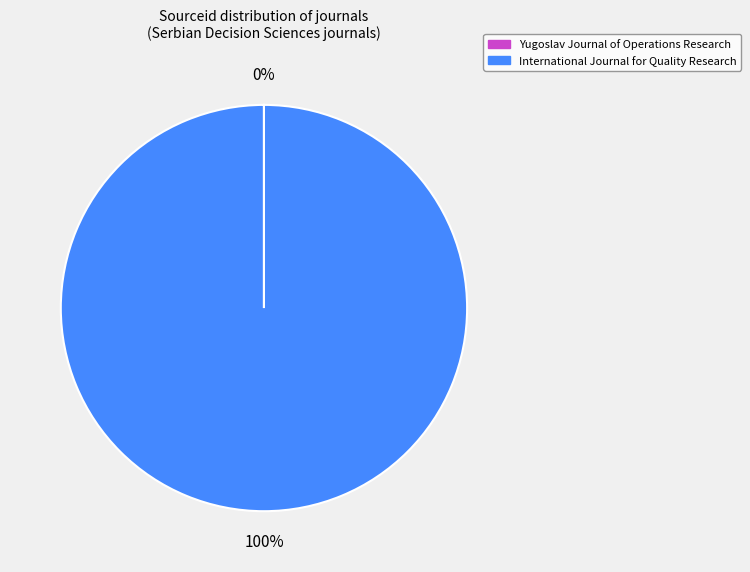

What is the largest slice in the pie chart?

International Journal for Quality Research